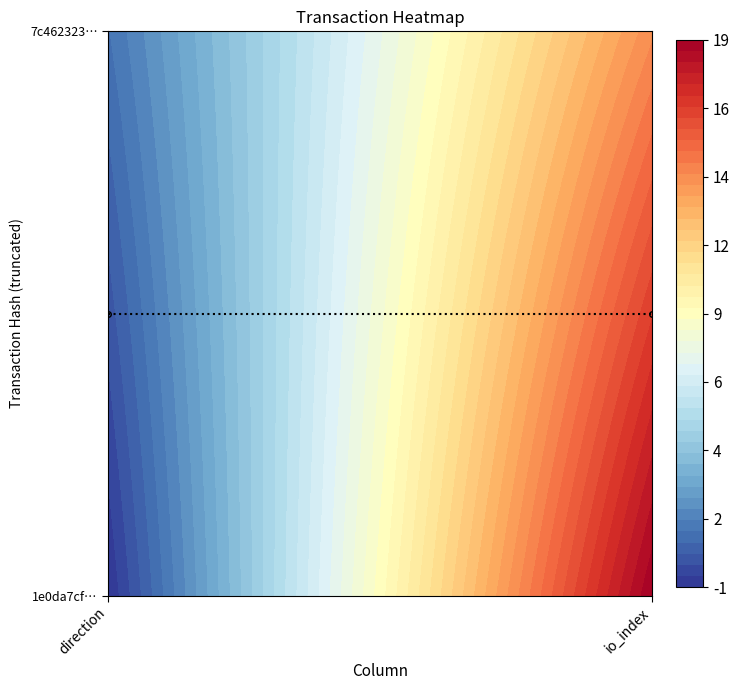

Count the number of data series in this chart.

2